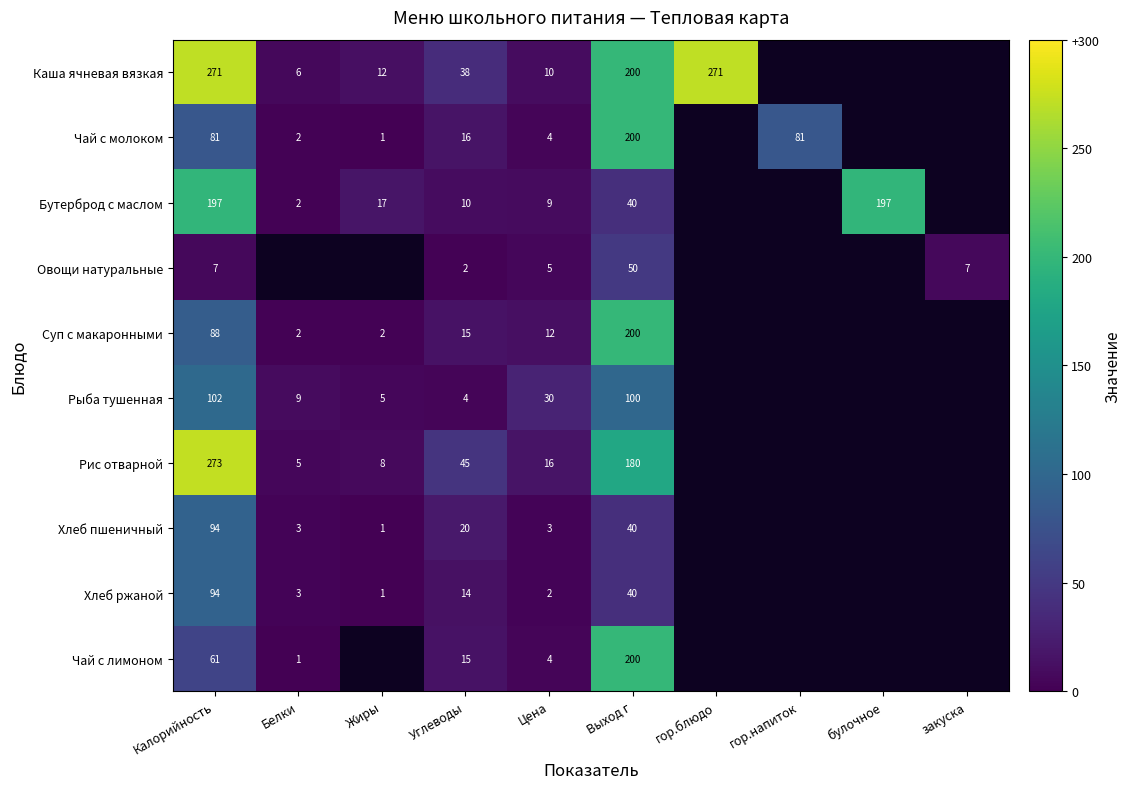

Is it true that Бутерброд с маслом equals 15.7 at Выход г?

False